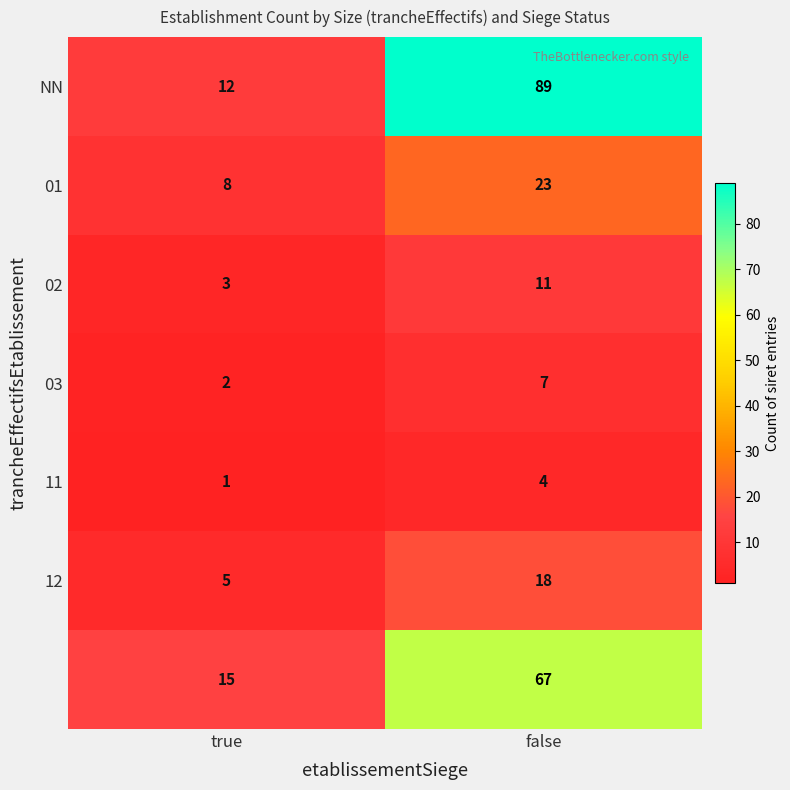

At which category is the sum across all series the highest?

false